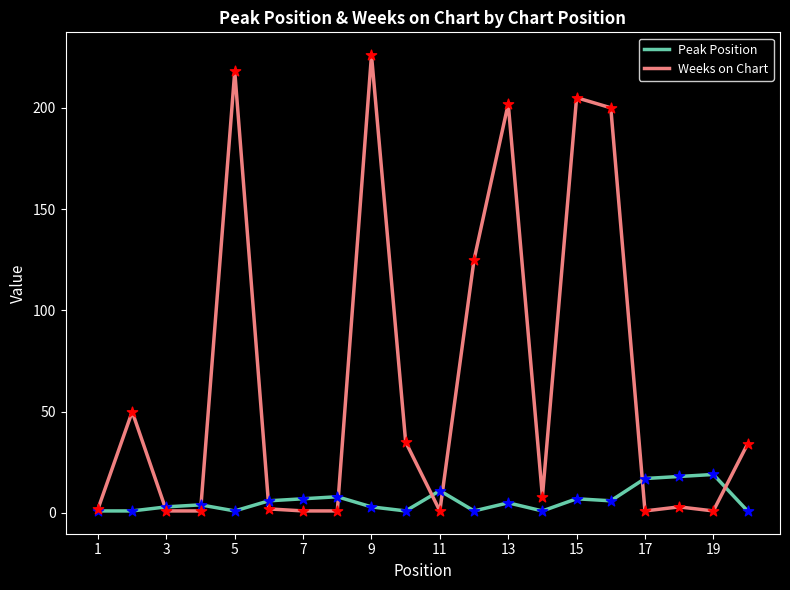

Which series has the largest range (max minus min)?

Weeks on Chart